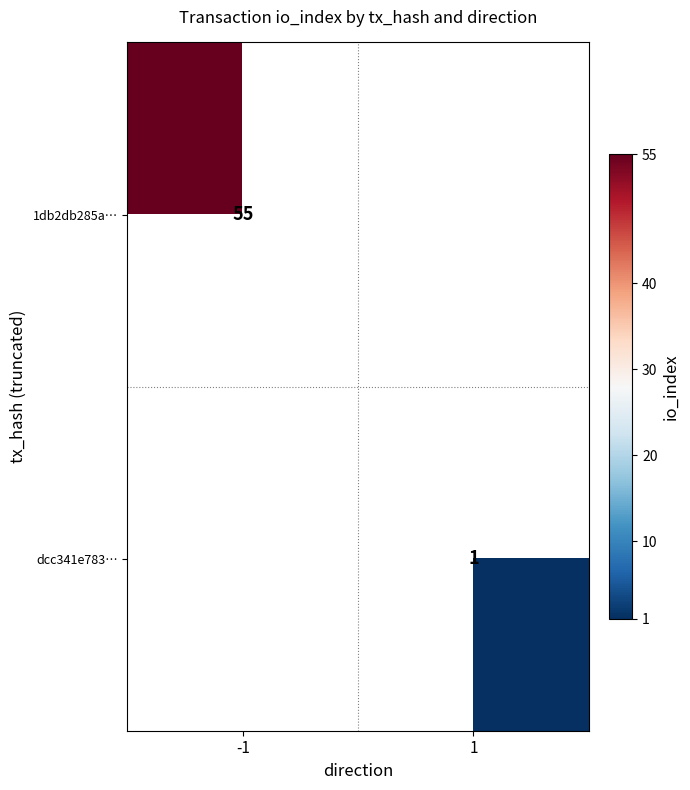

The dcc341e783… series shows 1 at 1. True or false?

True